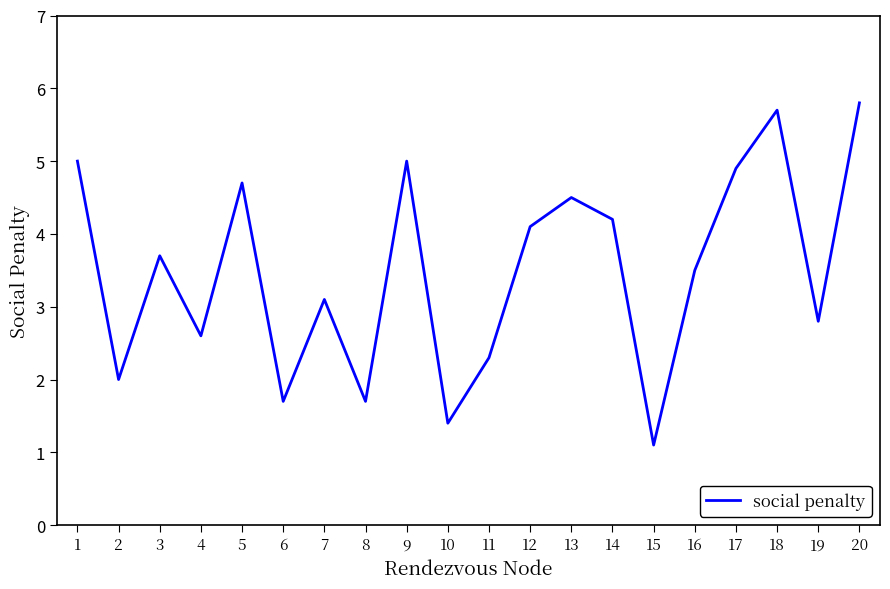

Reading left to right, list all the values displayed in this chart.

5.0	2.0	3.7	2.6	4.7	1.7	3.1	1.7	5.0	1.4	2.3	4.1	4.5	4.2	1.1	3.5	4.9	5.7	2.8	5.8